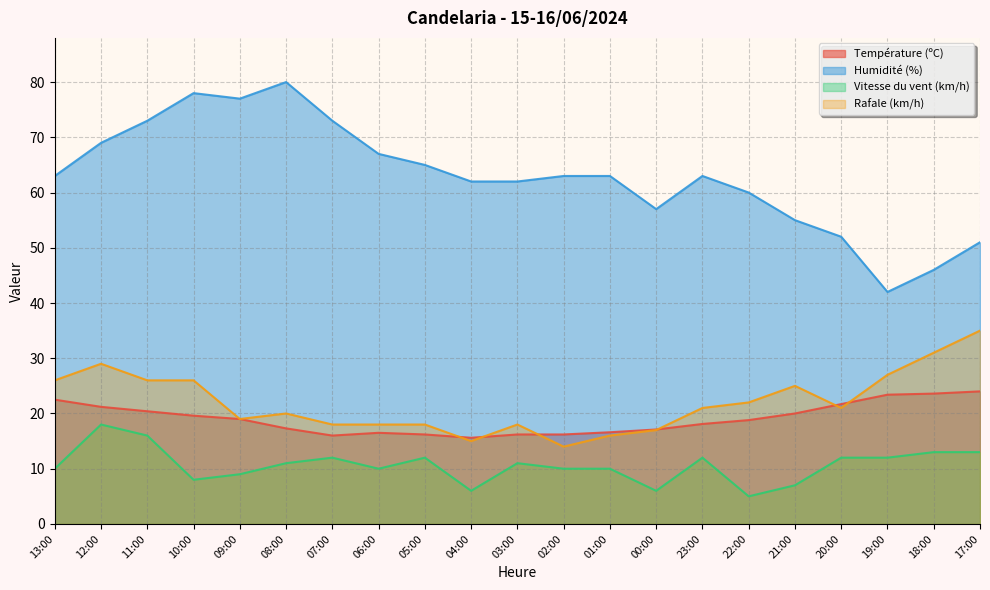

How many values in the Rafale (km/h) series are below 21?

10